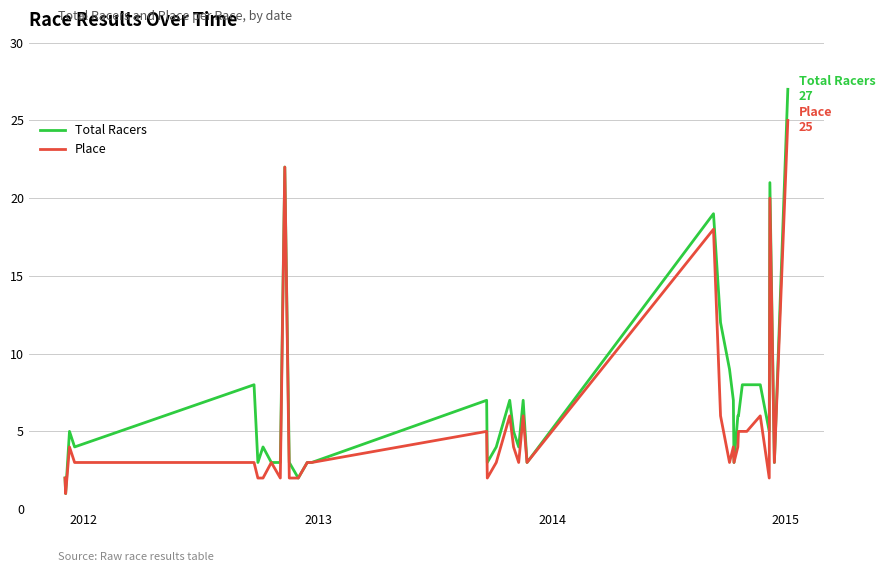

List the series in order of their peak value, highest first.

Total Racers, Place